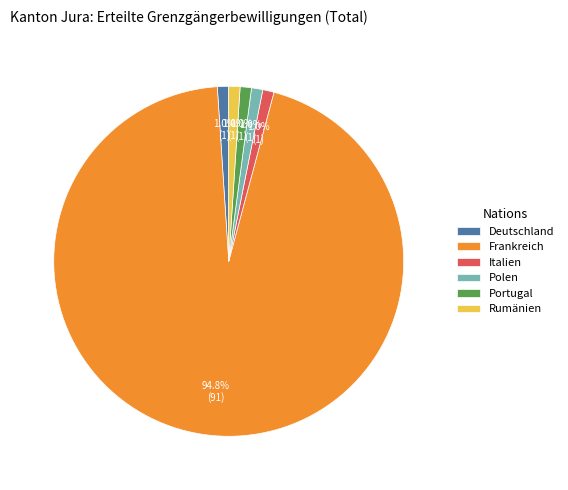

What is the largest slice in the pie chart?

Frankreich